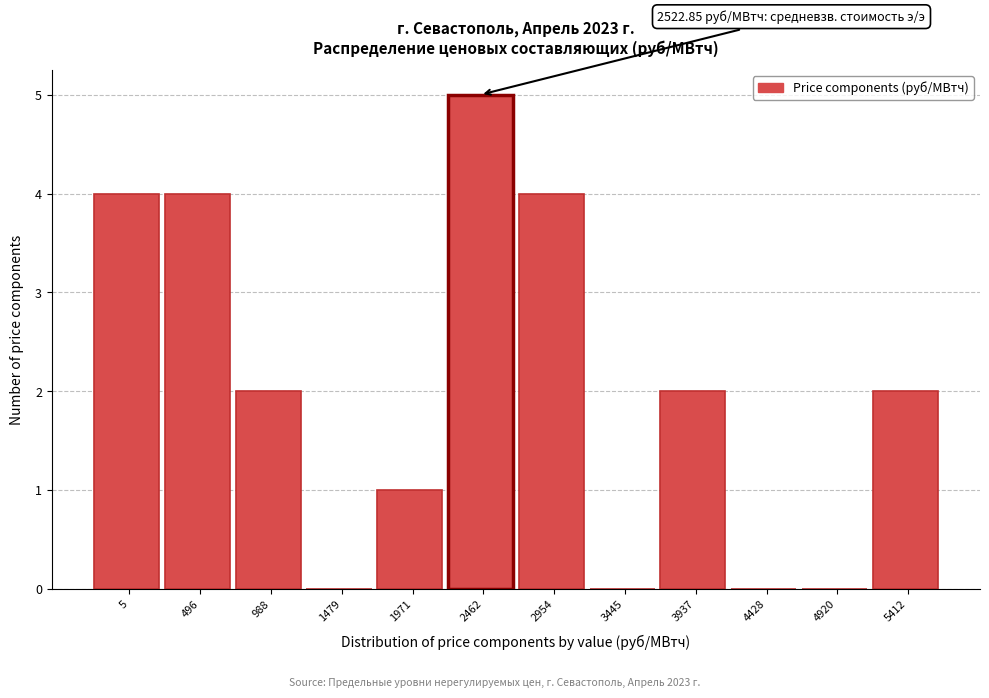

Reading right to left, list all the values displayed in this chart.

5412=2	4920=0	4428=0	3937=2	3445=0	2954=4	2462=5	1971=1	1479=0	988=2	496=4	5=4